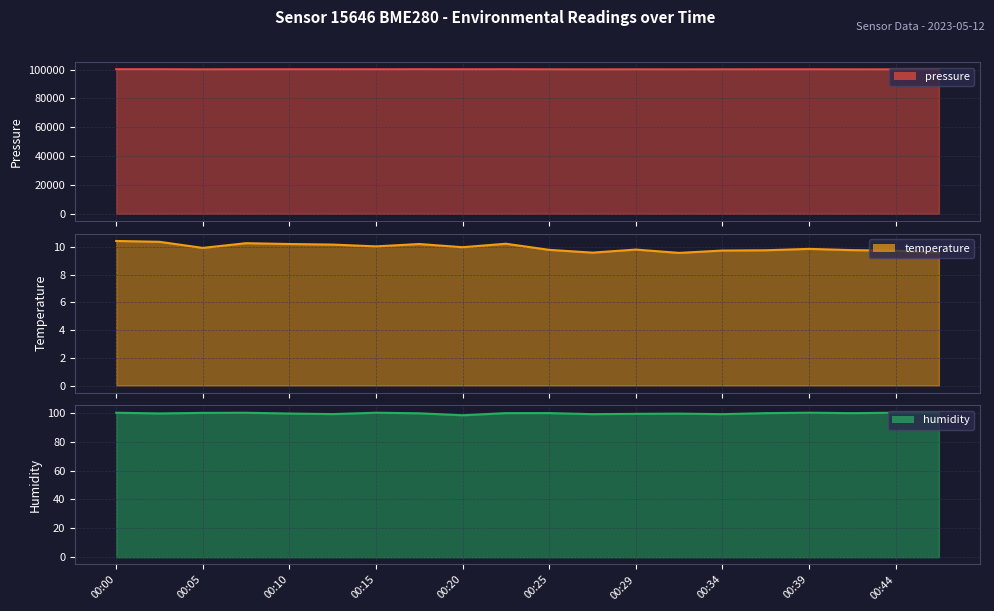

At which category does the chart reach its peak across all series?

00:03